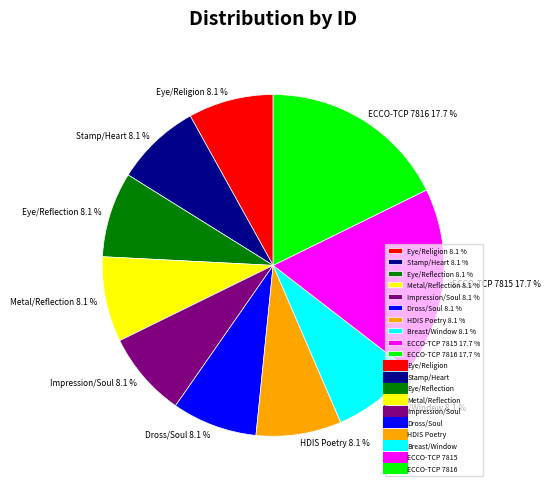

What portion of the pie excludes Breast/Window 8.1 %?

91.9%